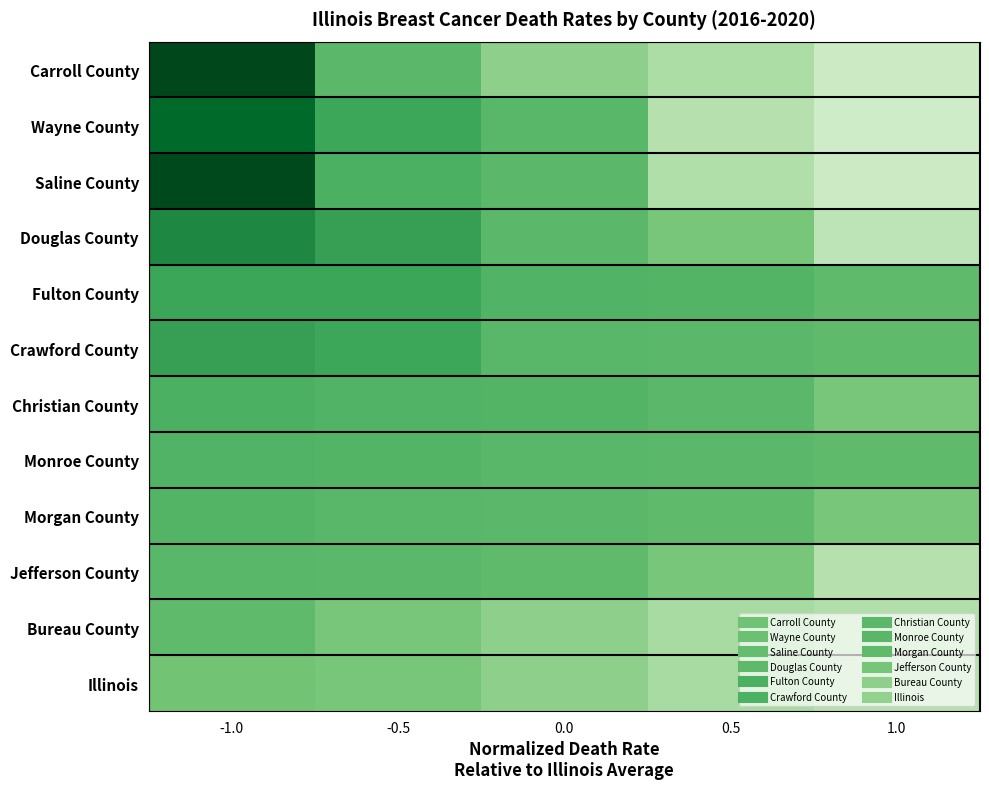

What is the greatest value displayed?

1.0